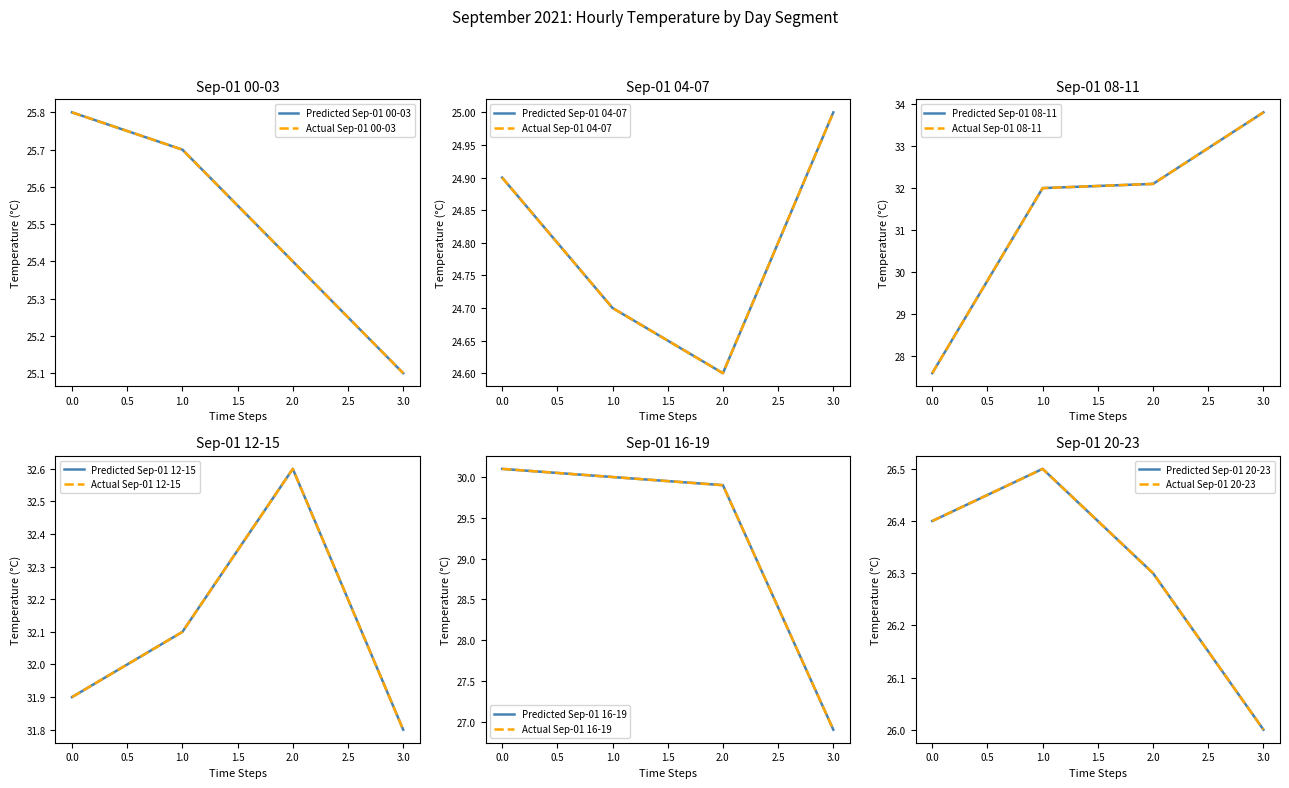

What is the spread (max minus min) of values at 12:00?

0.5